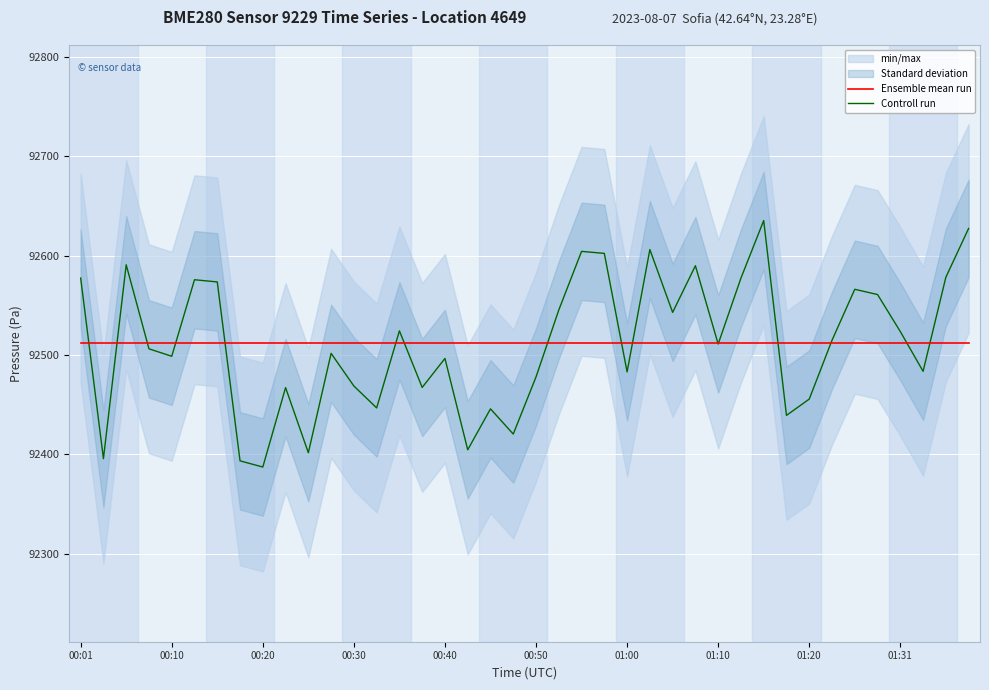

What is the minimum value shown in the chart?

92387.3